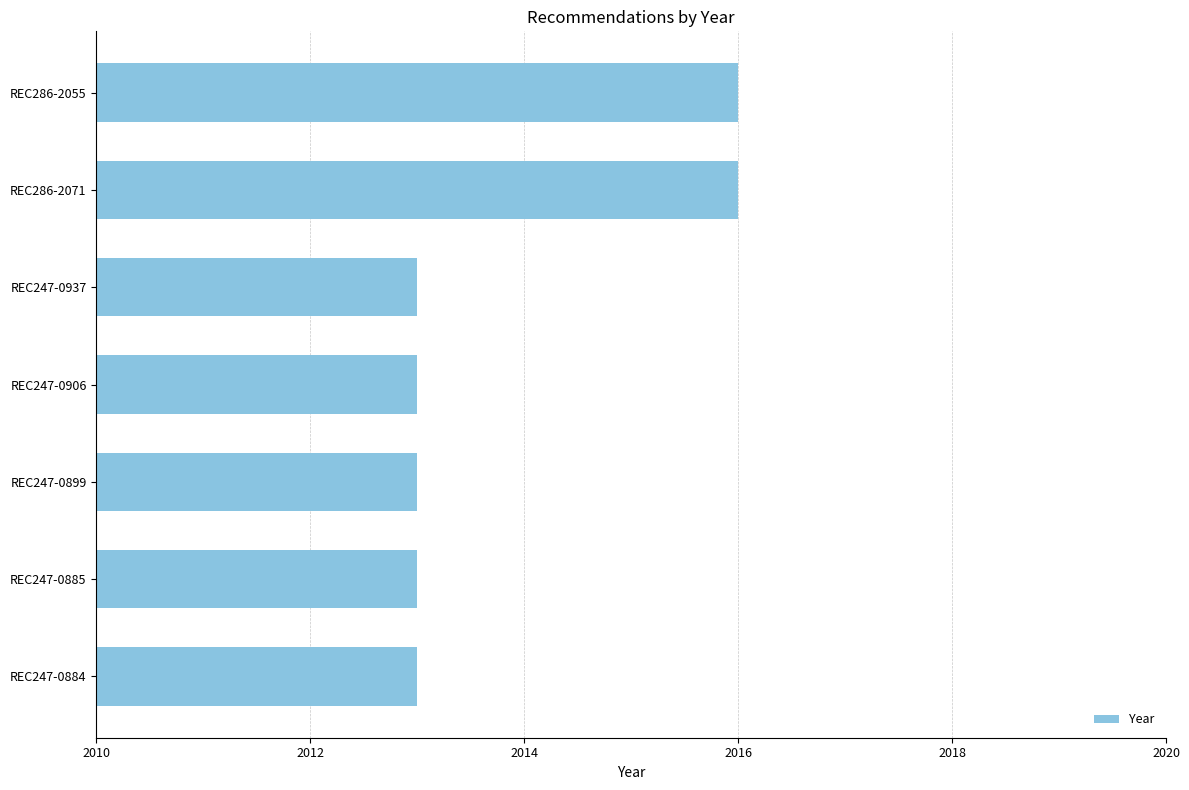

Is it true that the value at REC286-2071 is 2016?

True